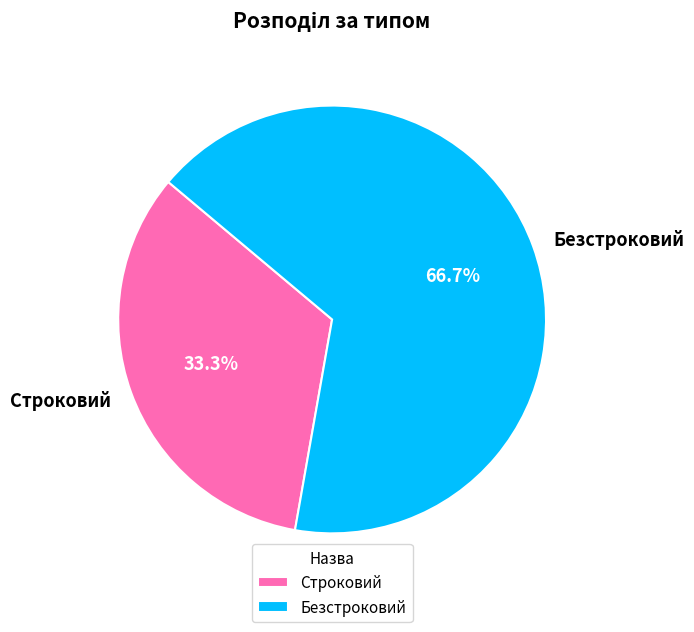

How many slices are in this pie chart?

2